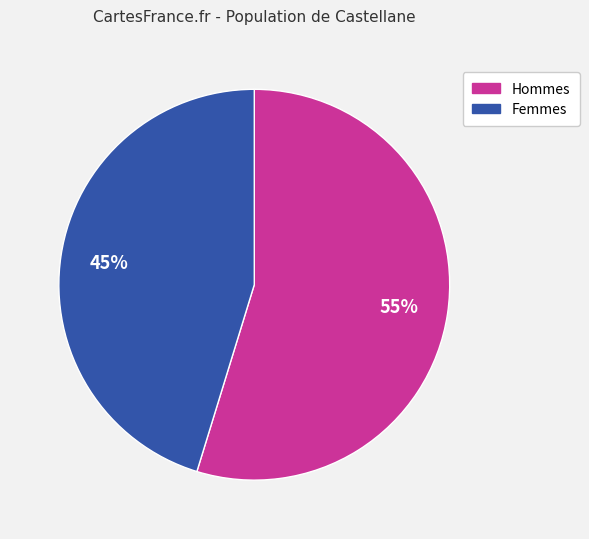

Is there any slice that represents more than half of the pie?

Yes